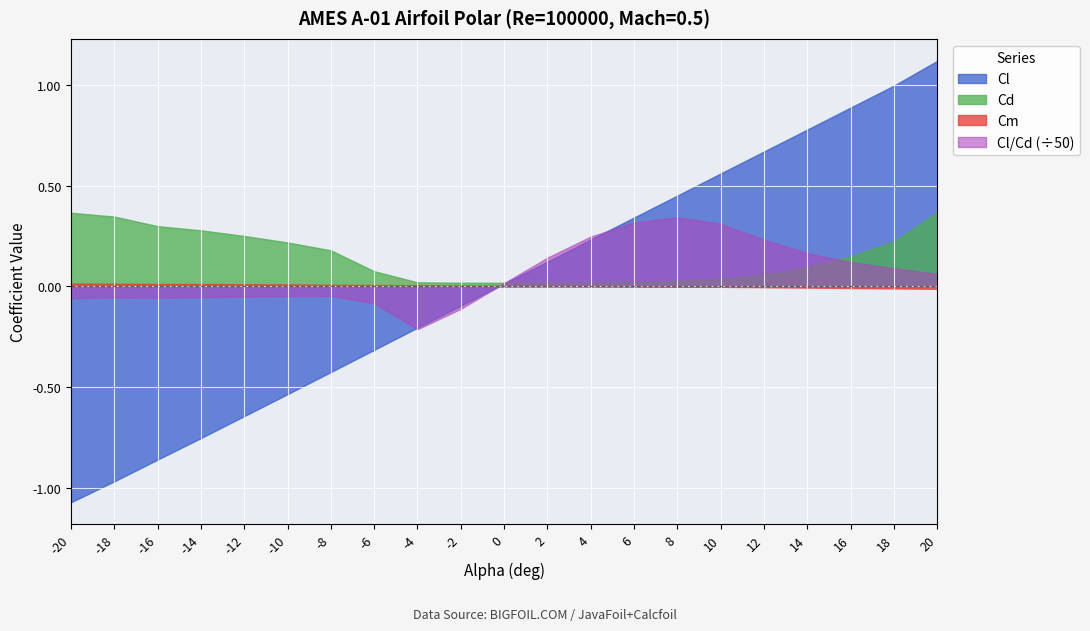

Is it true that Cl equals 0.1 at 2?

True